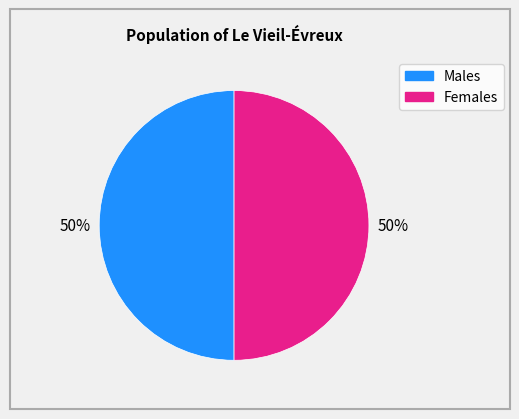

How many slices are in this pie chart?

2